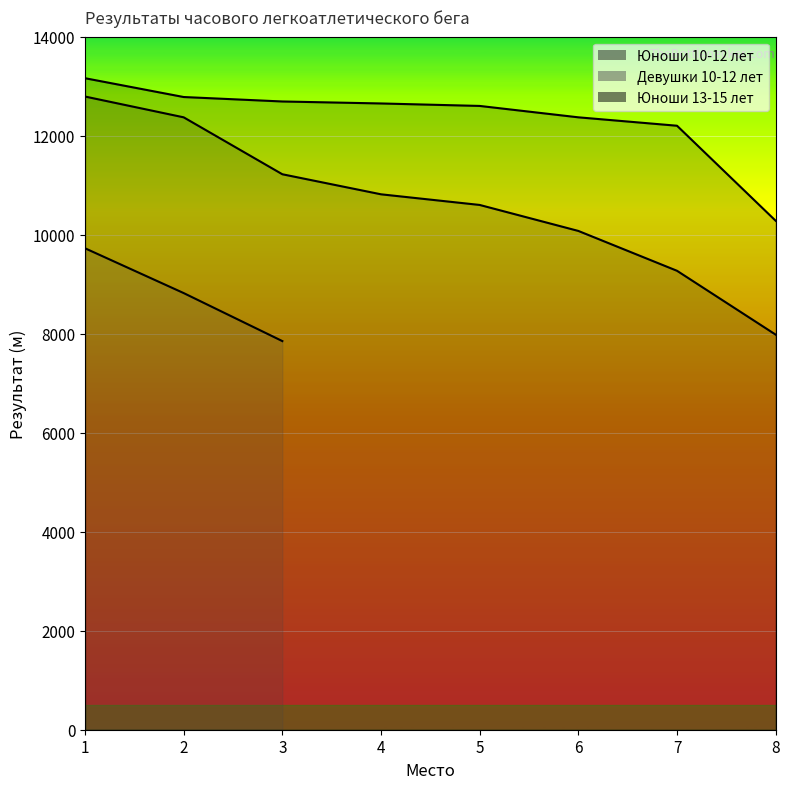

What is the sum of all Юноши 10-12 лет values?

85120